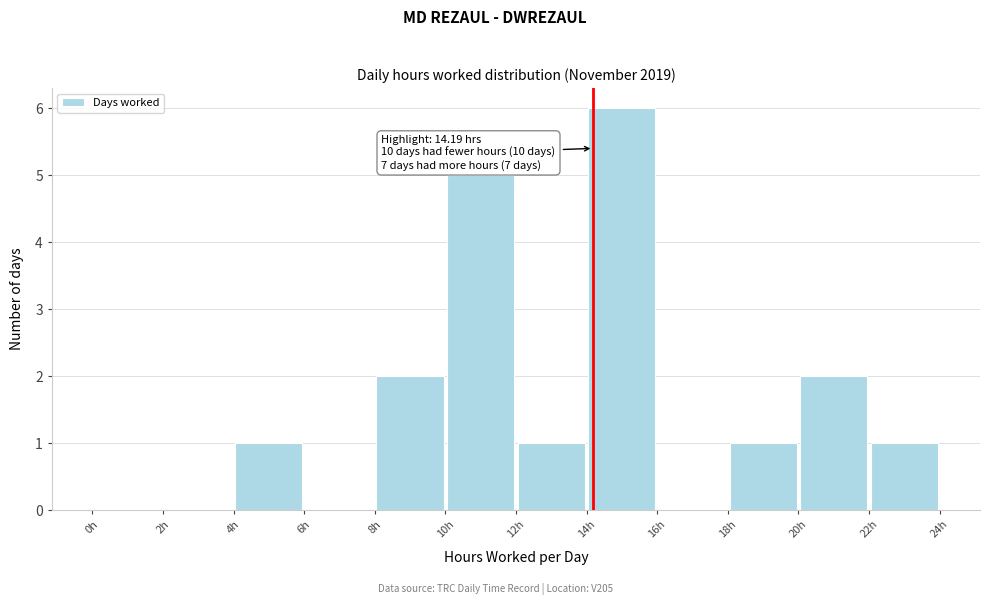

Which range on the x-axis has the tallest bar?

14 to 16